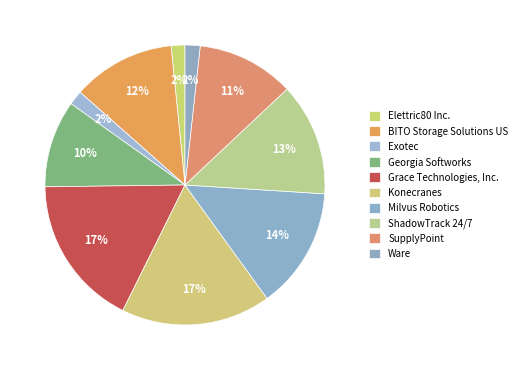

What percentage is the ShadowTrack 24/7 slice, to the nearest percent?

13%